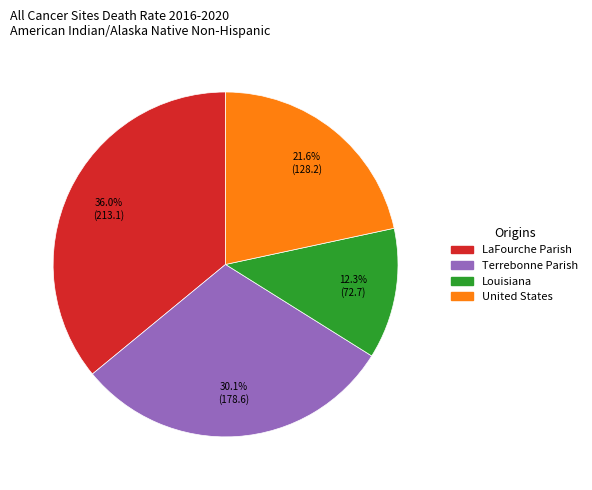

The LaFourche Parish slice represents 36% of the pie. True or false?

True